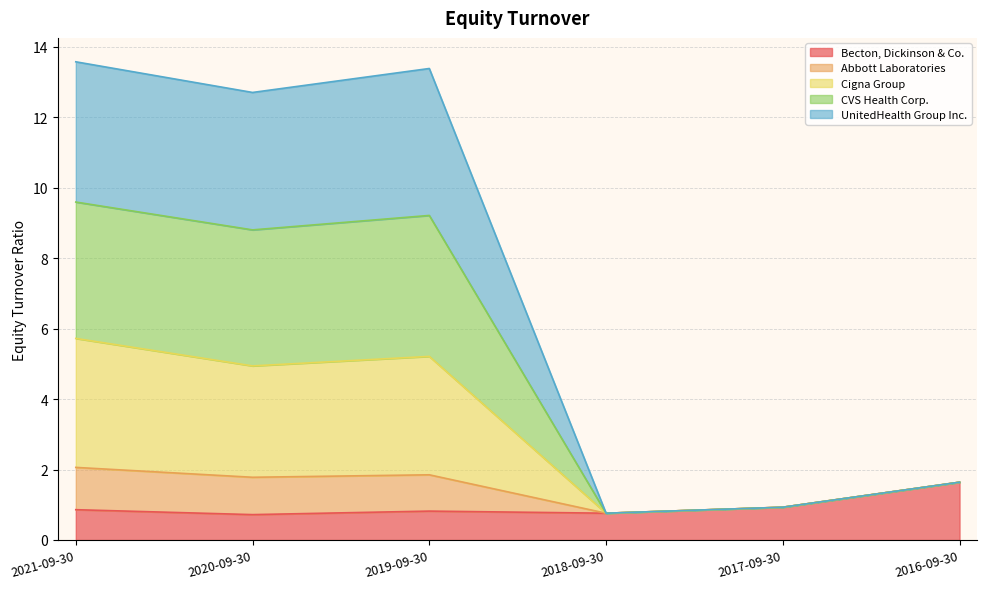

How many lines are shown in the chart?

5